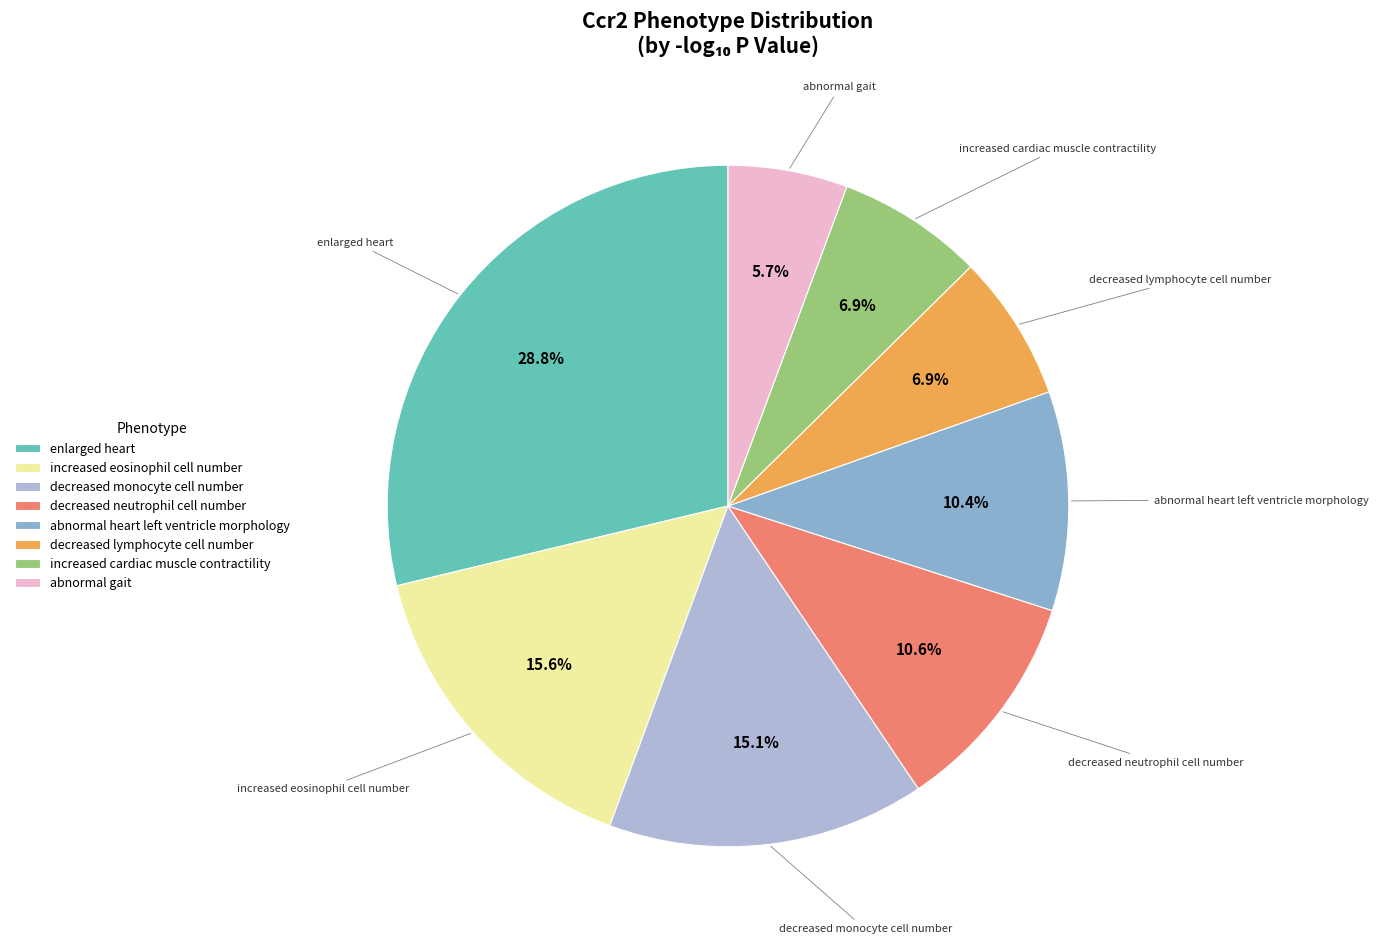

Which has a higher value, decreased lymphocyte cell number or decreased monocyte cell number?

decreased monocyte cell number